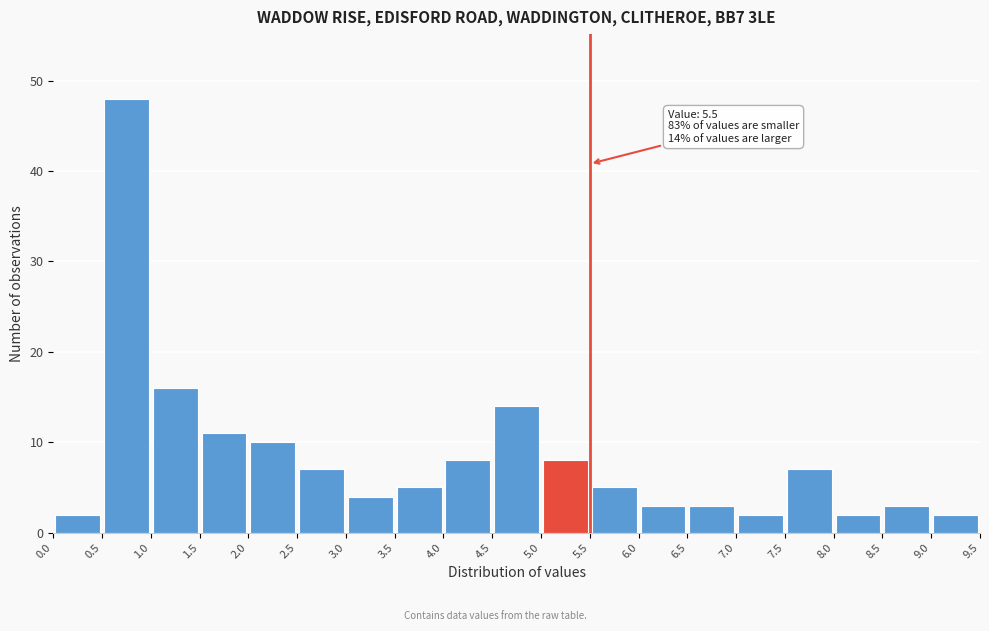

Which range on the x-axis has the tallest bar?

0.5 to 1.0